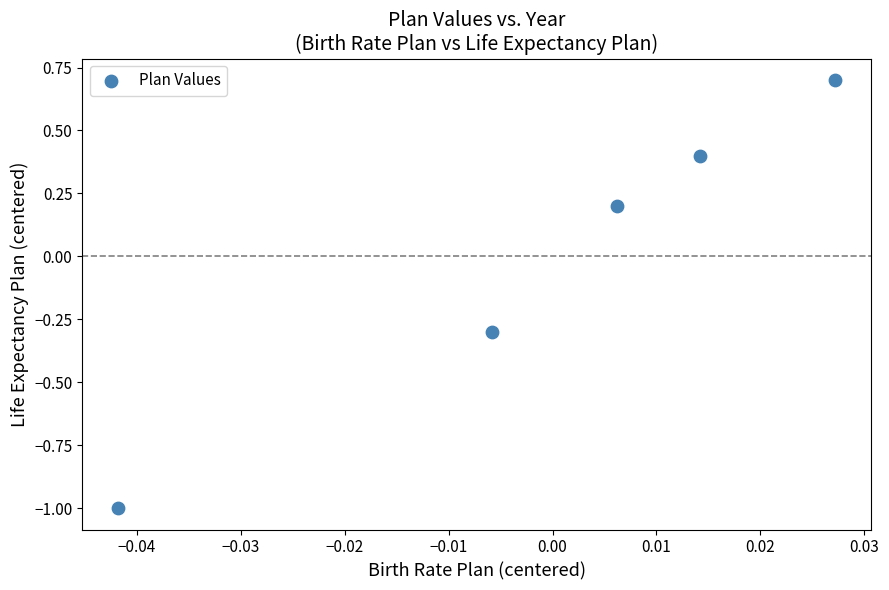

List the coordinates of all points as (X, Y) pairs, reading left to right.

(-0.0, -1.0)  (-0.0, -0.3)  (0.0, 0.2)  (0.0, 0.4)  (0.0, 0.7)